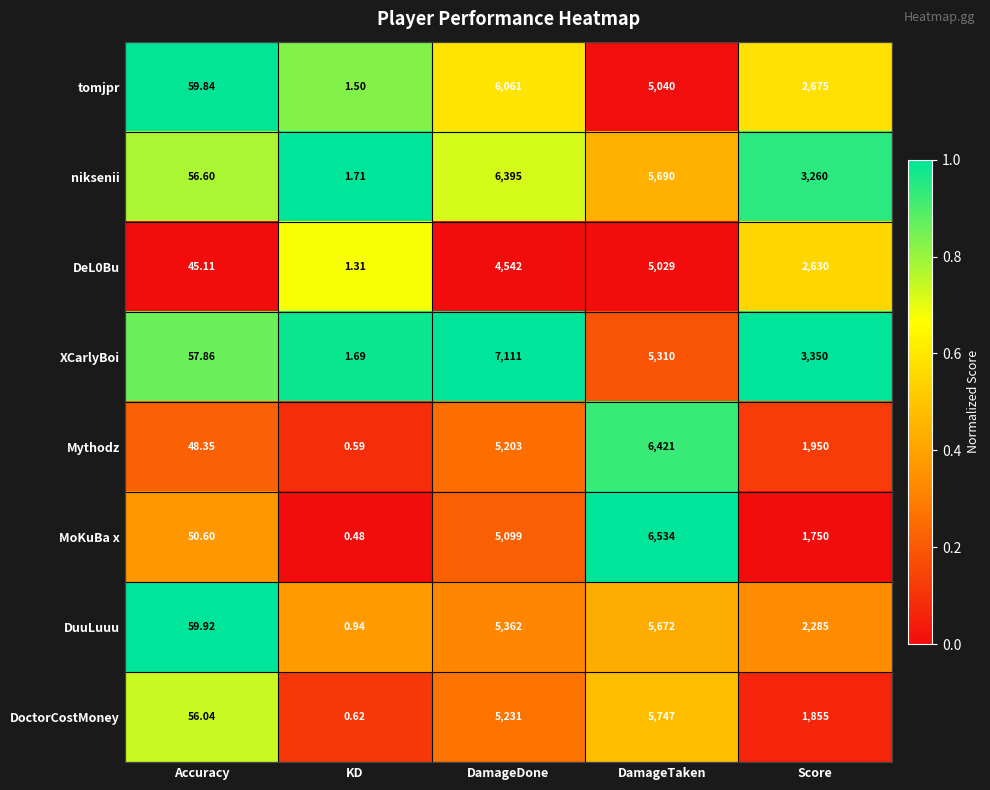

Which series has the largest range (max minus min)?

XCarlyBoi